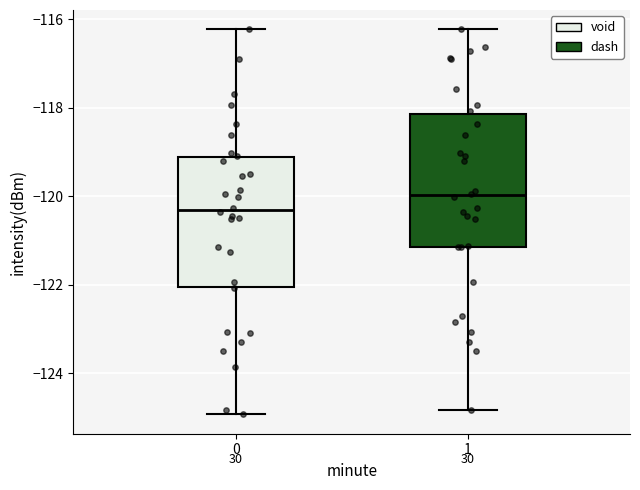

Which box has the highest median line?

1